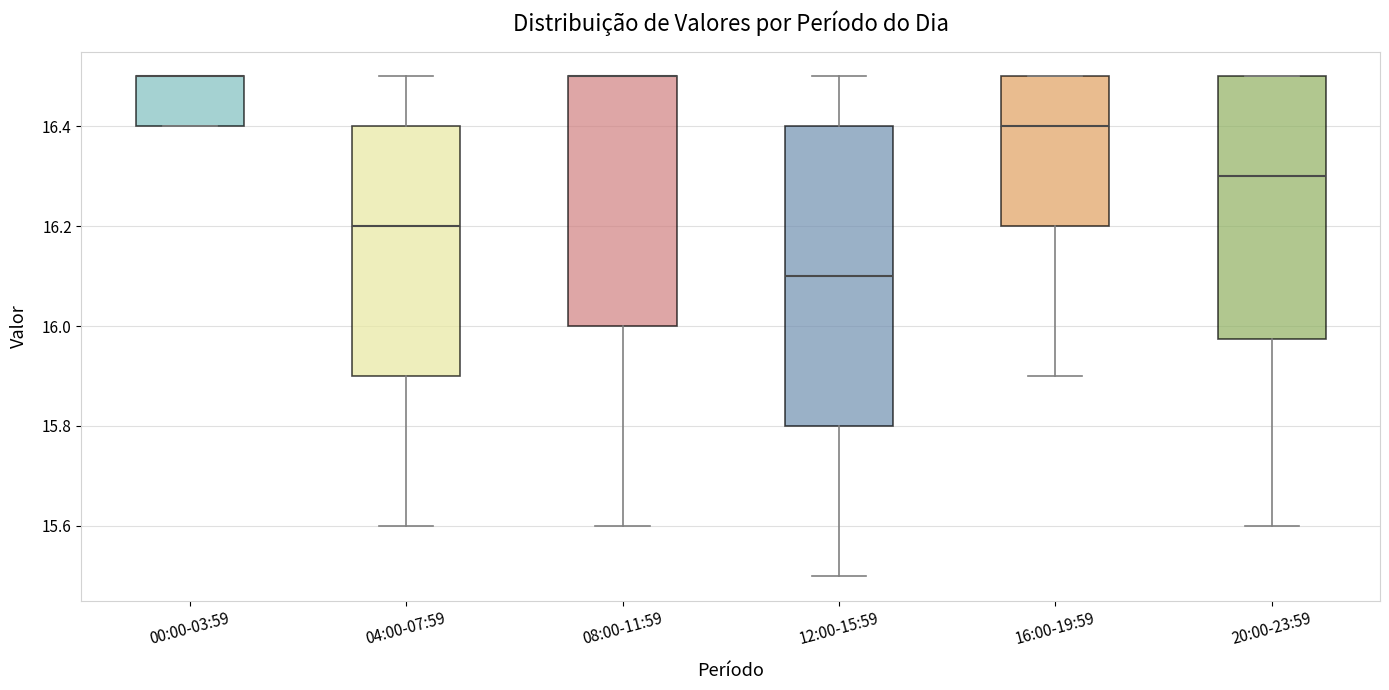

Which box is the tallest, from its lower edge to its upper edge?

12:00-15:59